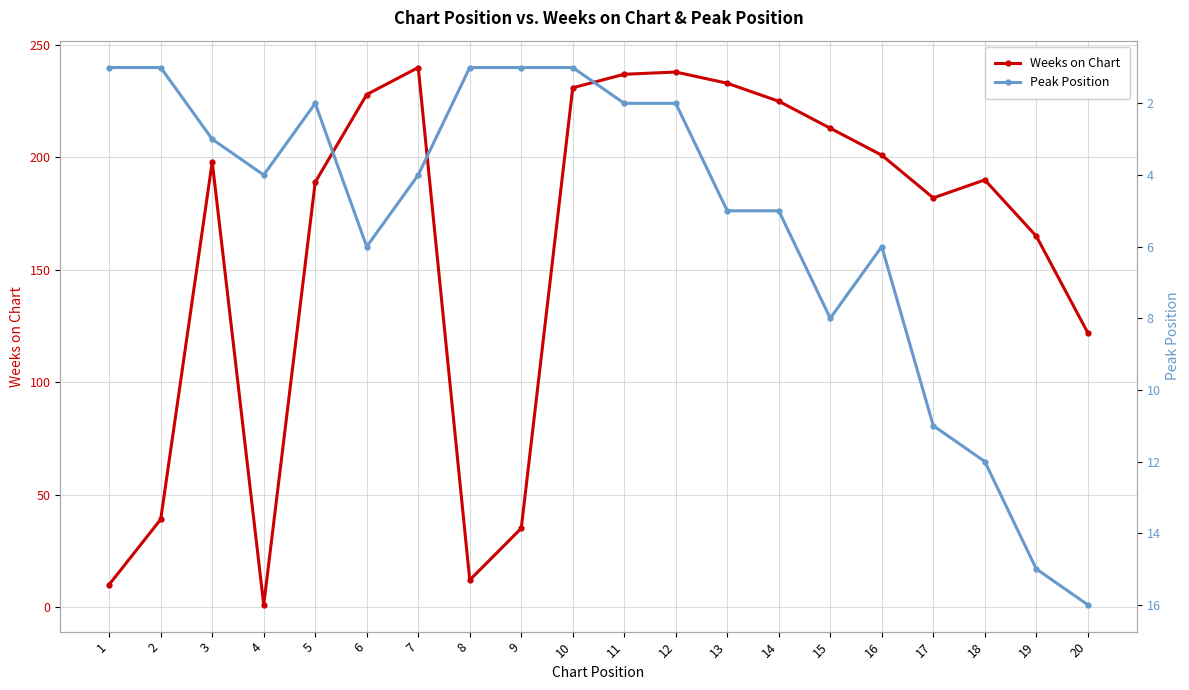

Reading right to left, list all the values displayed in this chart.

Weeks on Chart: 20=122	19=165	18=190	17=182	16=201	15=213	14=225	13=233	12=238	11=237	10=231	9=35	8=12	7=240	6=228	5=189	4=1	3=198	2=39	1=10
Peak Position: 20=16	19=15	18=12	17=11	16=6	15=8	14=5	13=5	12=2	11=2	10=1	9=1	8=1	7=4	6=6	5=2	4=4	3=3	2=1	1=1